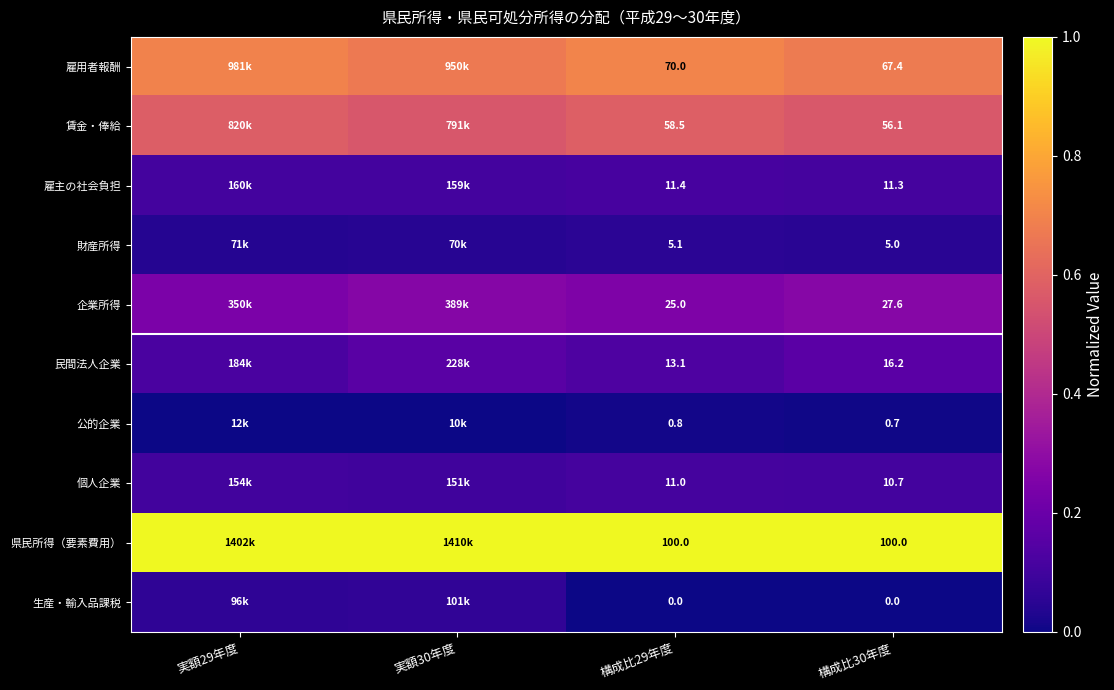

Is the value of 個人企業 at 構成比30年度 greater than the value of 企業所得 at 構成比29年度?

No